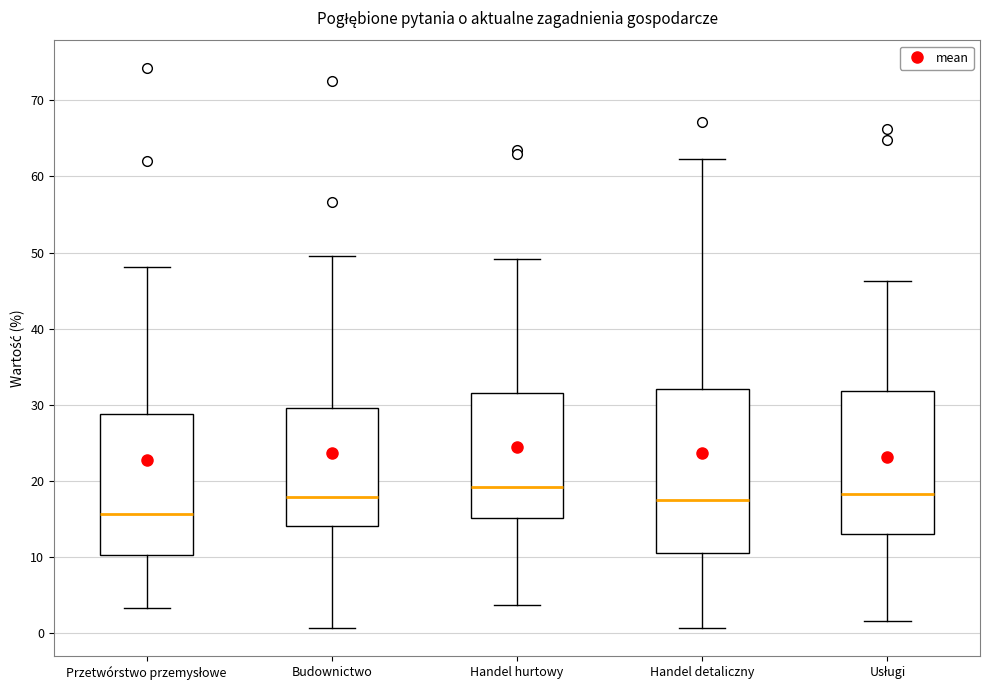

Which box's median line is the lowest?

Przetwórstwo przemysłowe